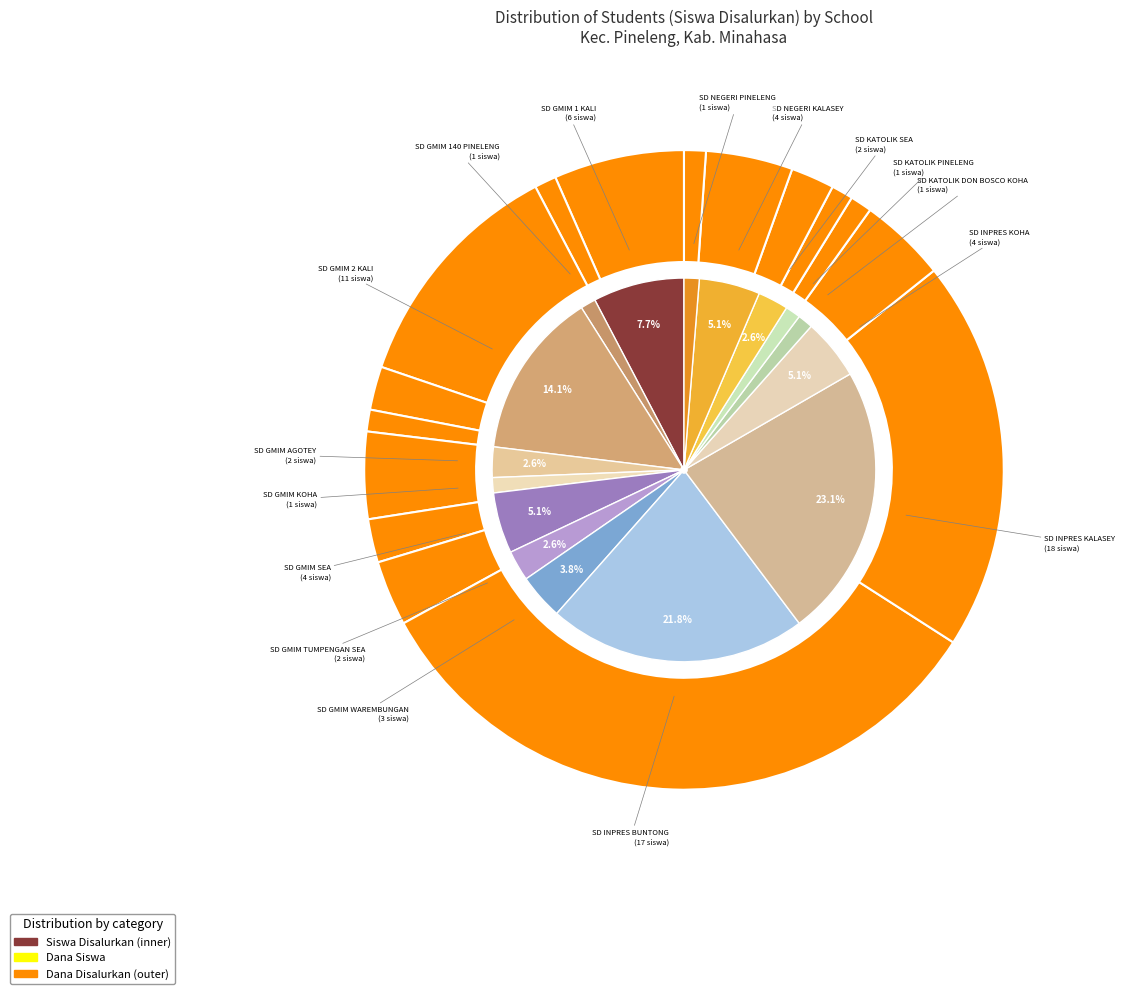

How many segments does this pie chart have?

16